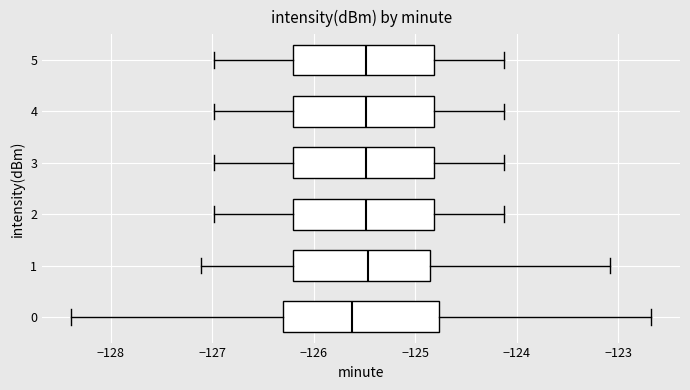

Which box's median line is the furthest to the left?

0